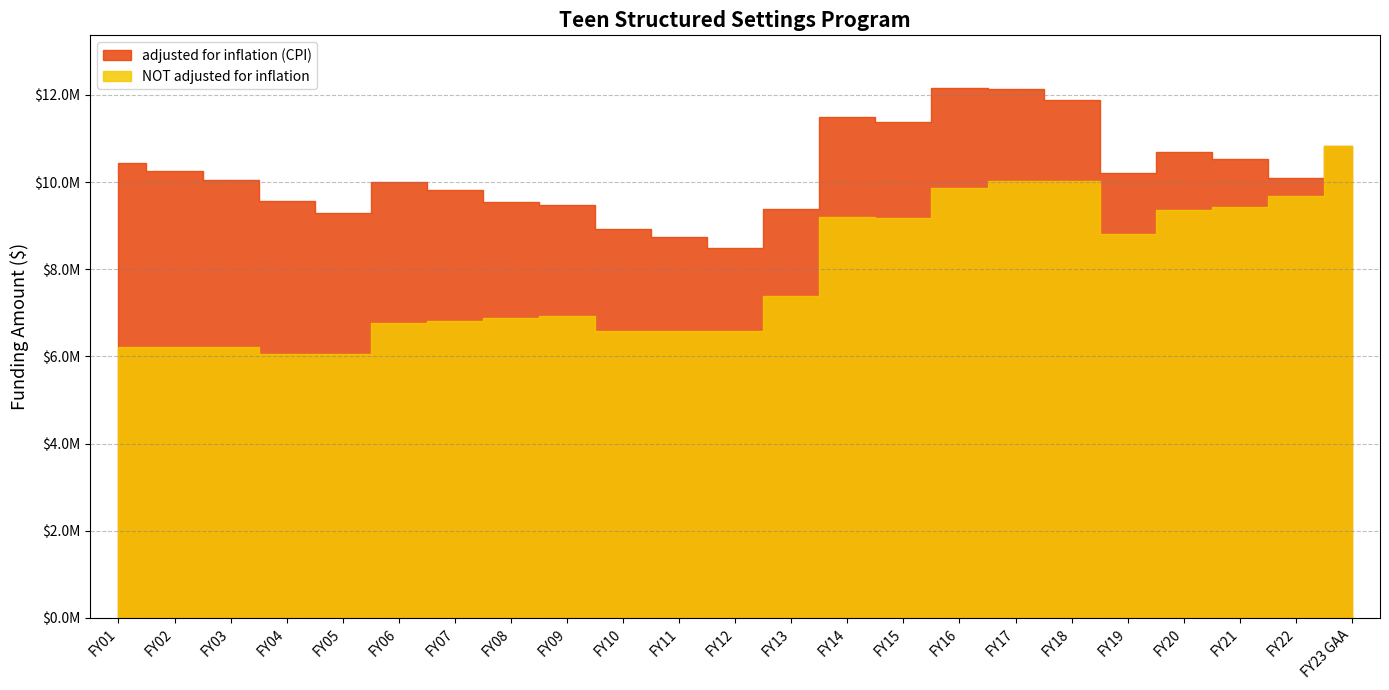

List the series in order of their overall mean, highest first.

adjusted for inflation (CPI), NOT adjusted for inflation